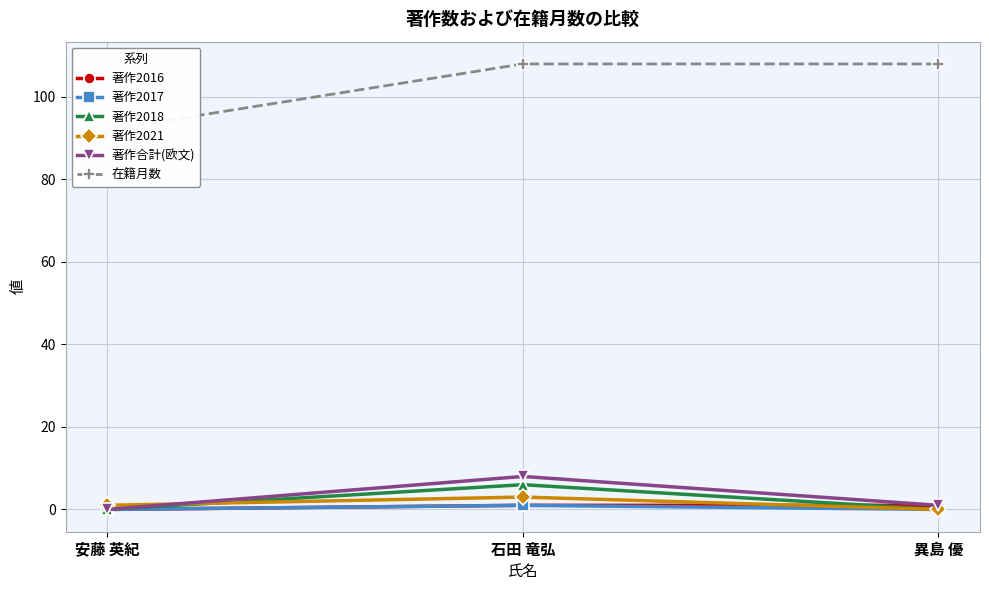

At which category is the sum across all series the highest?

石田 竜弘